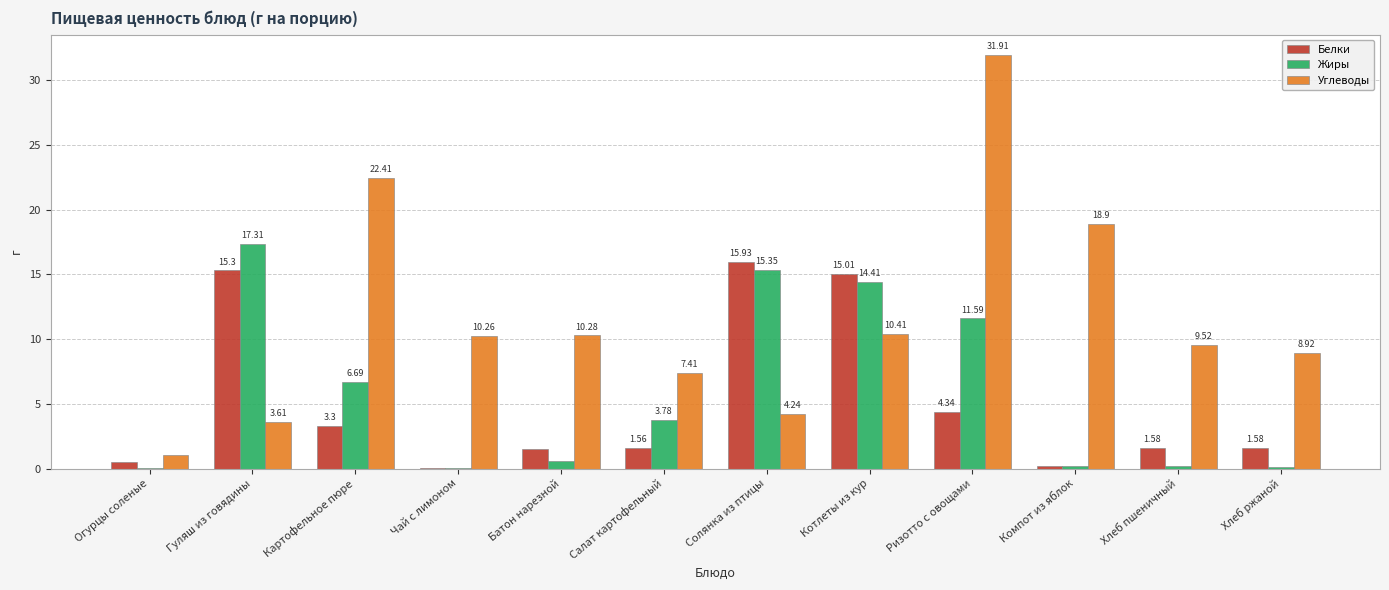

At which category is the sum across all series the highest?

Ризотто с овощами